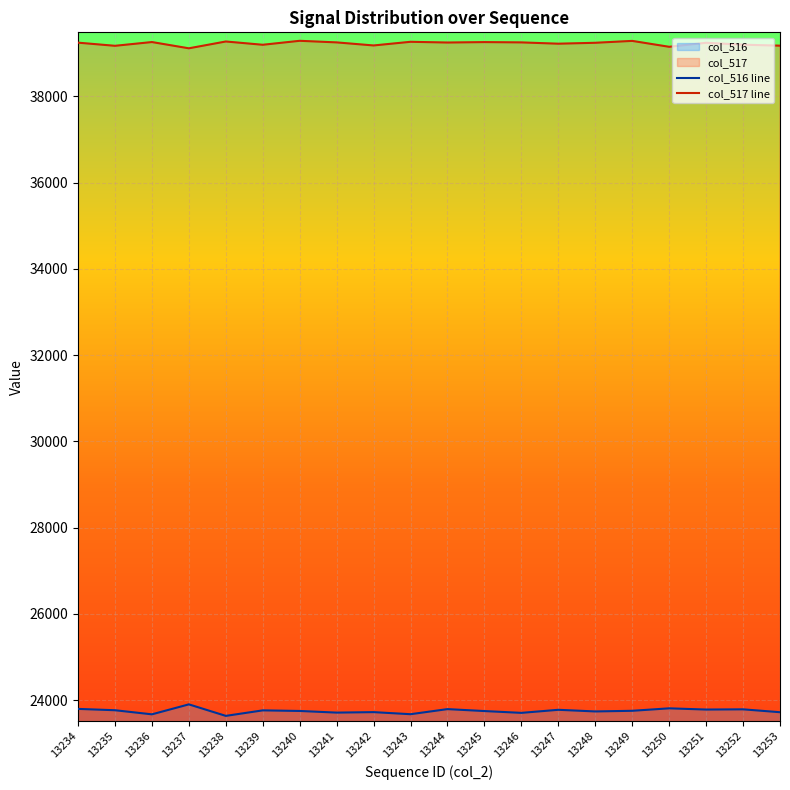

True or false: col_517 line and col_516 line cross at least once.

False